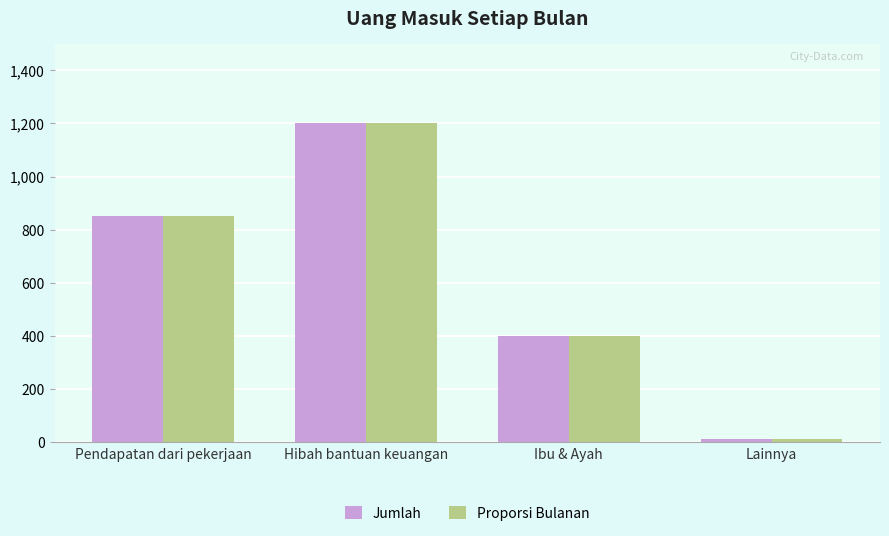

How many Proporsi Bulanan values are between 400 and 1200?

3